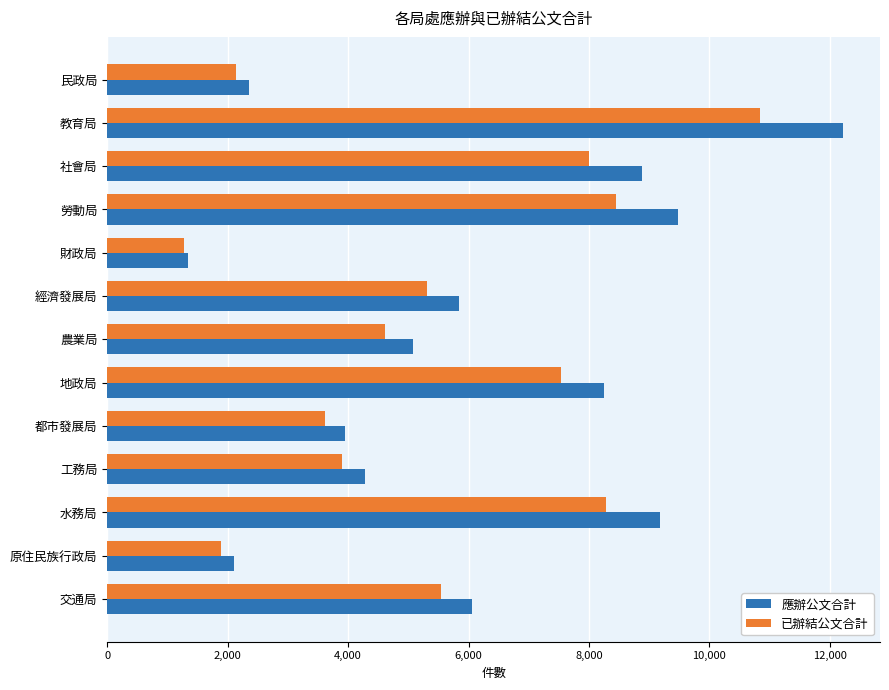

Rank the series by their maximum value, from lowest to highest.

已辦結公文合計, 應辦公文合計